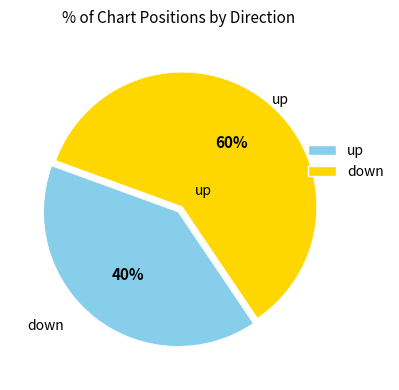

To the nearest percent, what percentage of the pie is down?

60%